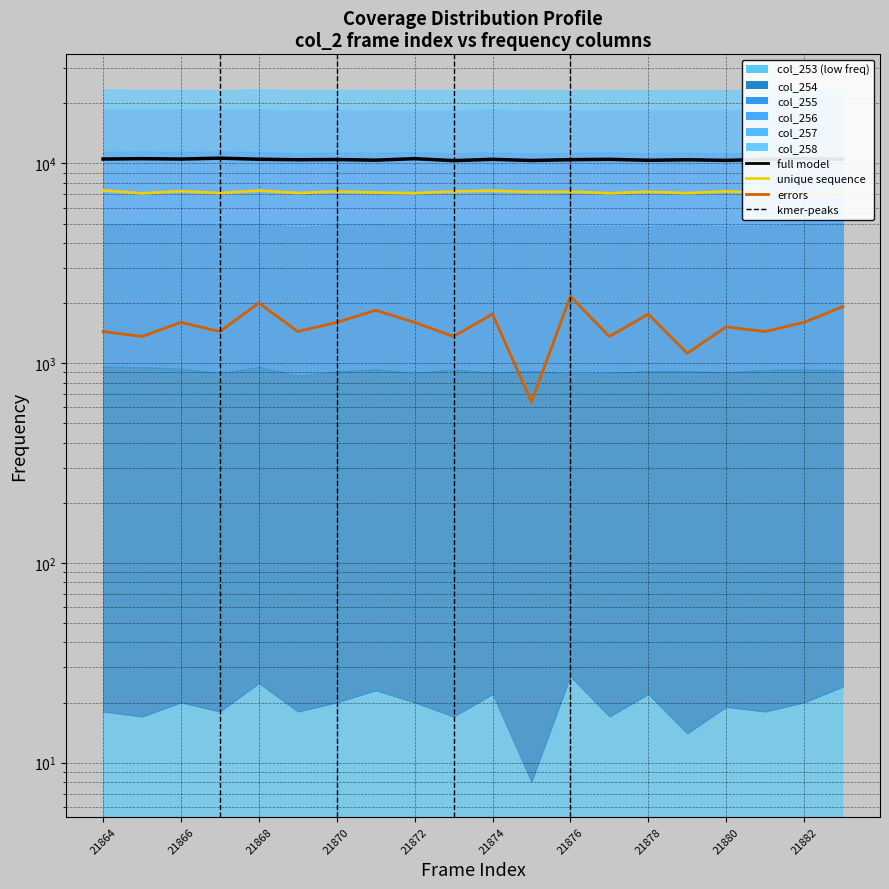

Which series has the largest range (max minus min)?

errors